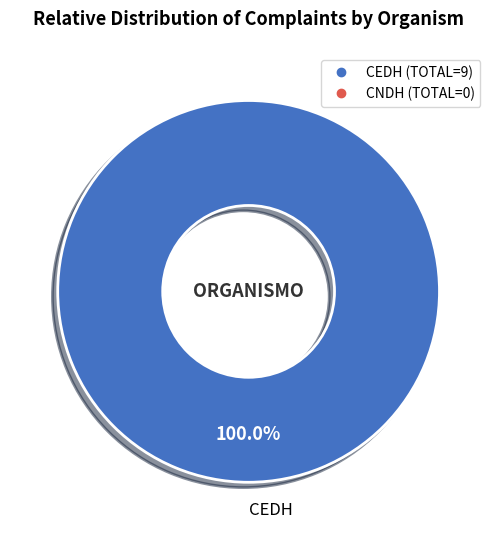

Does any single category account for the majority?

Yes